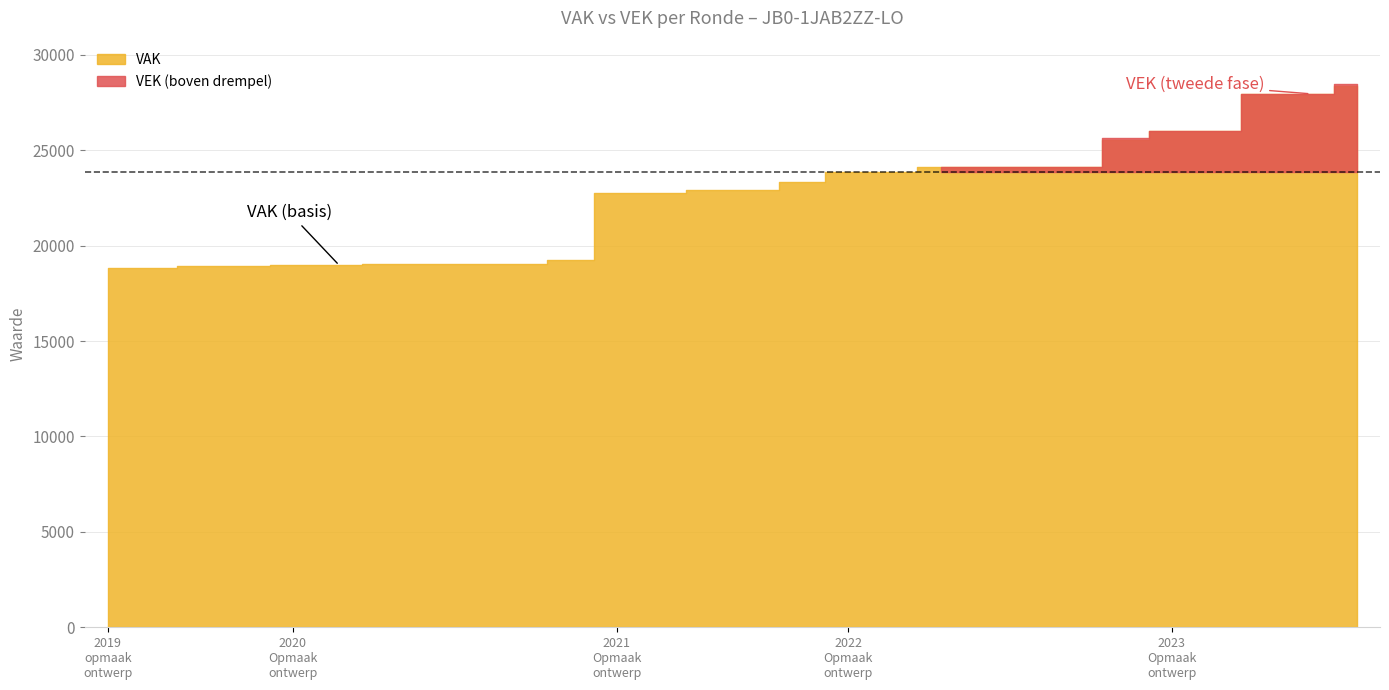

Reading left to right, what are all the values shown in this chart?

VAK: 18848	18848	18946	18946	18971	18971	19034	19034	19034	19034	19222	22781	22781	22940	22940	23358	23877	23877	24134	24134	24134	24134	25551	26026	26026	27956	27956	28381
VEK: 18848	18848	18946	18946	18971	18971	19034	19034	19034	19034	18765	22781	22781	22940	22940	23339	23877	23877	24134	24134	24134	24134	25653	26026	26026	27956	27956	28464